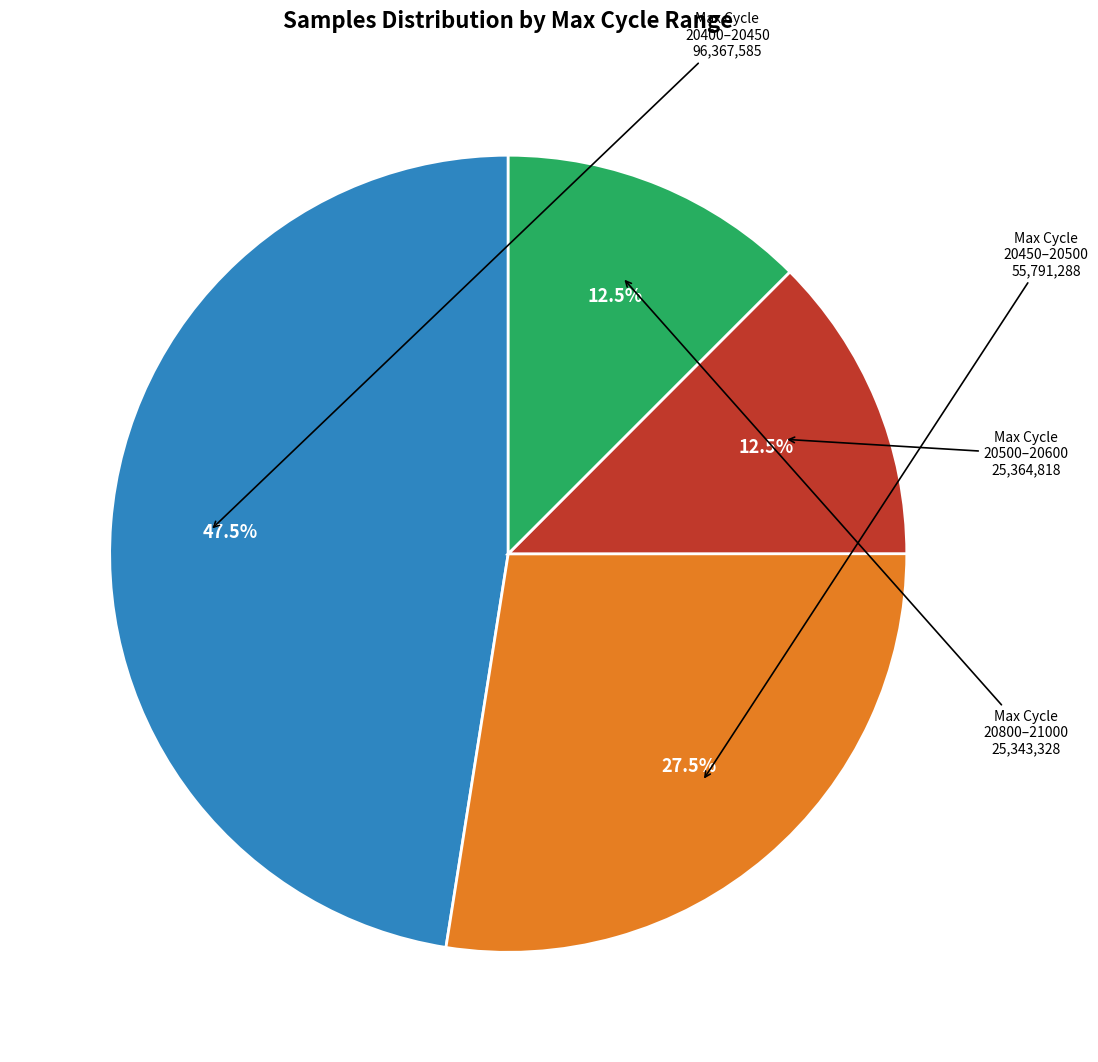

What is the ratio of the value at Max Cycle 20450–20500 to the value at Max Cycle 20800–21000?

2.2